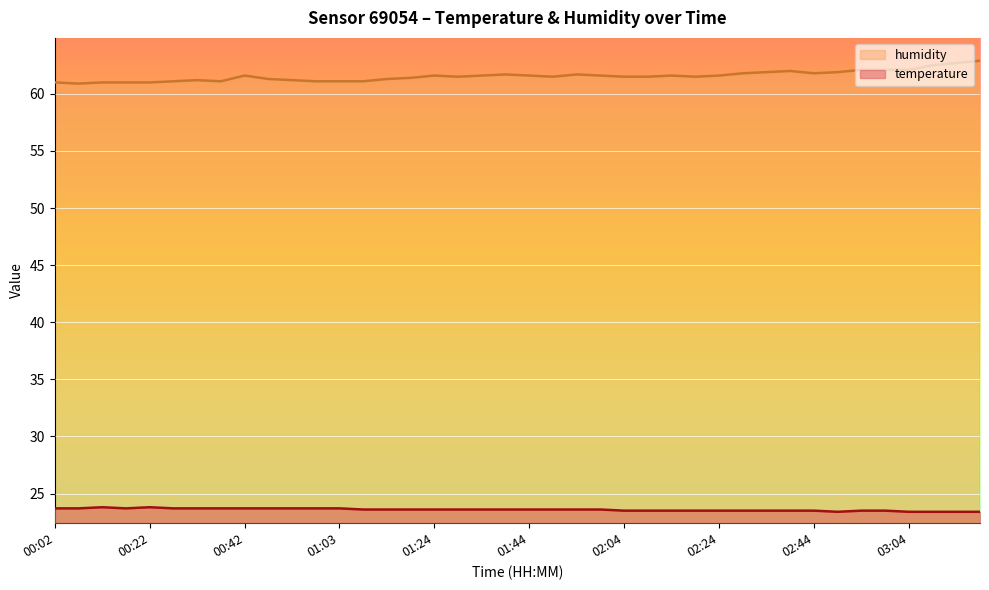

At which category does humidity reach its first local valley?

00:07